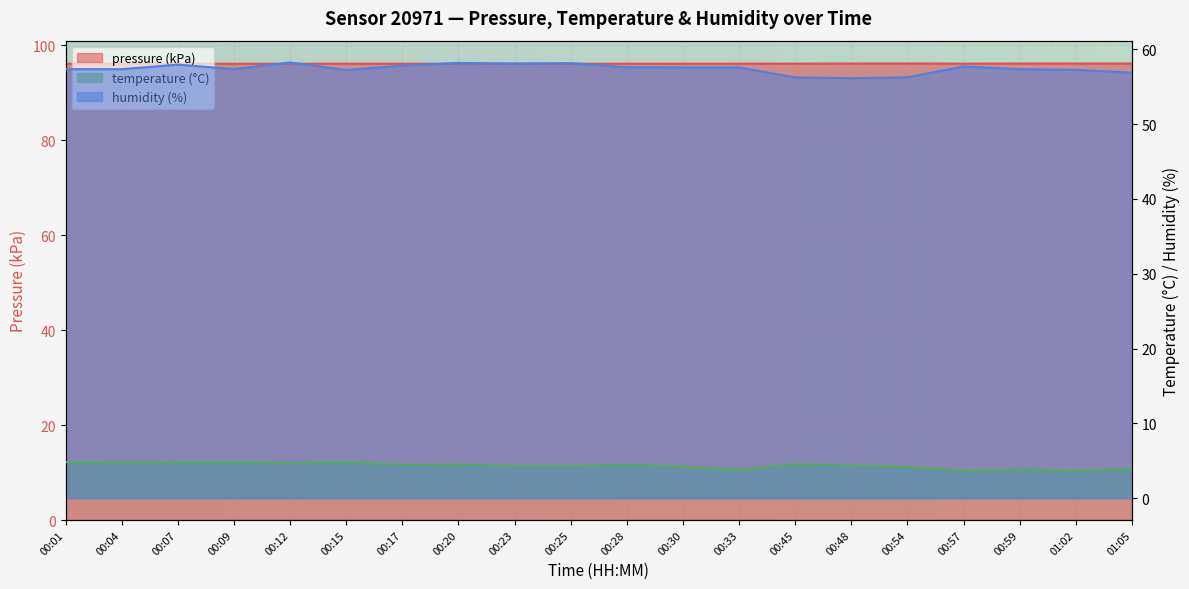

Reading right to left, list all the values displayed in this chart.

pressure: 01:05=96.1	01:02=96.1	00:59=96.1	00:57=96.1	00:54=96.1	00:48=96.1	00:45=96.1	00:33=96.1	00:30=96.1	00:28=96.1	00:25=96.1	00:23=96.1	00:20=96.1	00:17=96.1	00:15=96.1	00:12=96.1	00:09=96.1	00:07=96.1	00:04=96.1	00:01=96.1
temperature: 01:05=3.9	01:02=3.7	00:59=3.8	00:57=3.7	00:54=4.2	00:48=4.4	00:45=4.5	00:33=3.8	00:30=4.2	00:28=4.5	00:25=4.3	00:23=4.3	00:20=4.5	00:17=4.5	00:15=4.9	00:12=4.7	00:09=4.8	00:07=4.8	00:04=4.7	00:01=4.8
humidity: 01:05=56.9	01:02=57.3	00:59=57.4	00:57=57.7	00:54=56.3	00:48=56.1	00:45=56.2	00:33=57.6	00:30=57.6	00:28=57.6	00:25=58.2	00:23=58.1	00:20=58.2	00:17=57.8	00:15=57.2	00:12=58.2	00:09=57.4	00:07=58.0	00:04=57.4	00:01=57.4